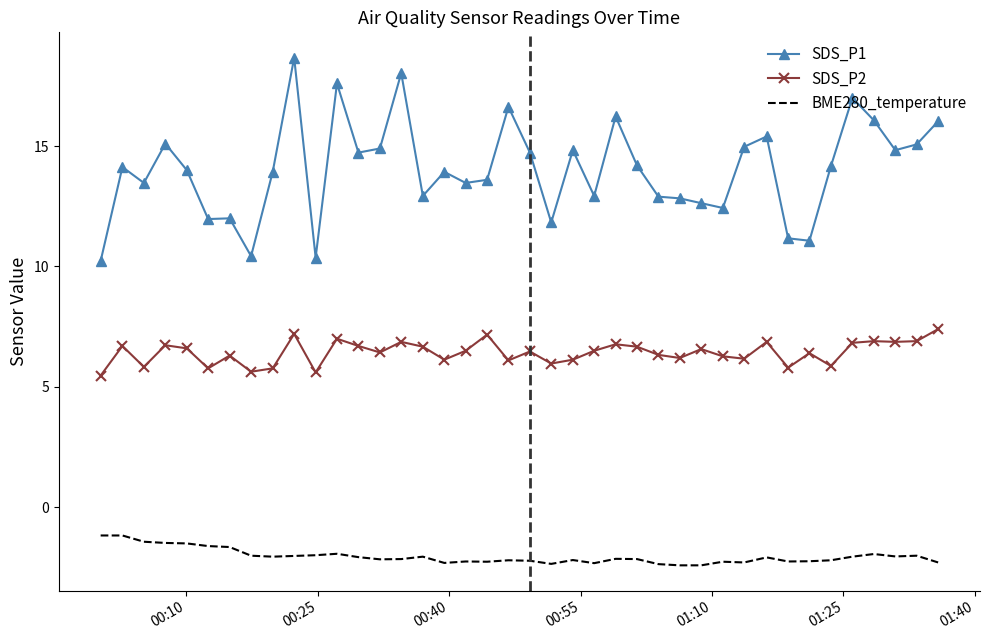

True or false: SDS_P1 and SDS_P2 intersect in this chart.

False